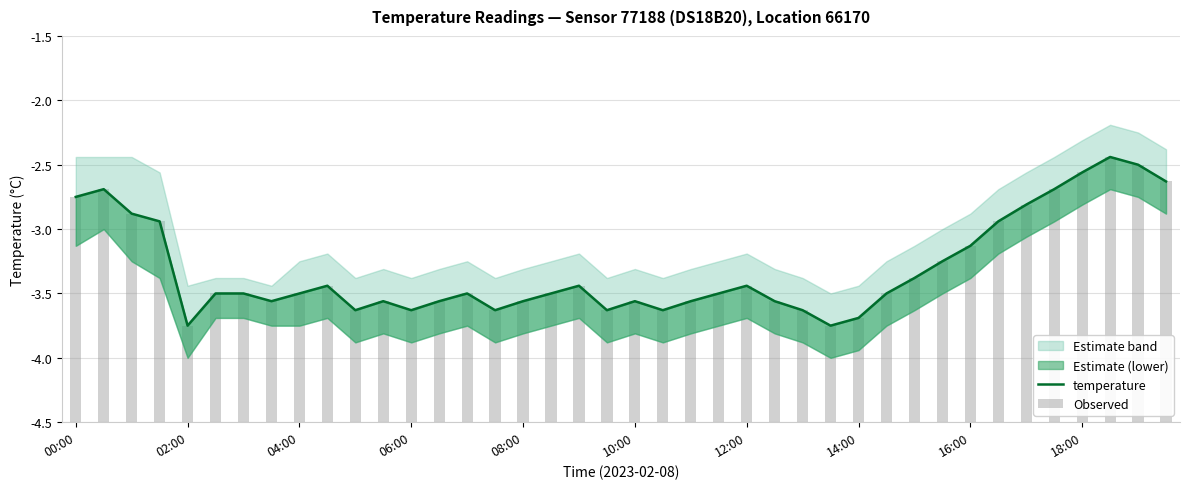

What is the average value of the temperature series?

-3.3